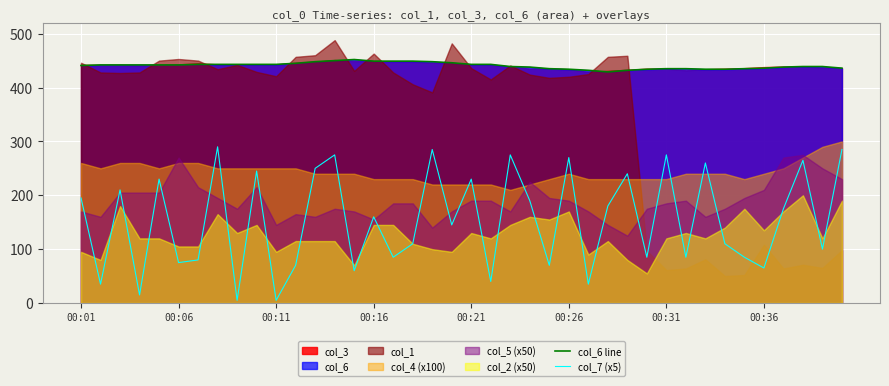

True or false: col_7 (x5) has a value of 160 at 00:16.

True